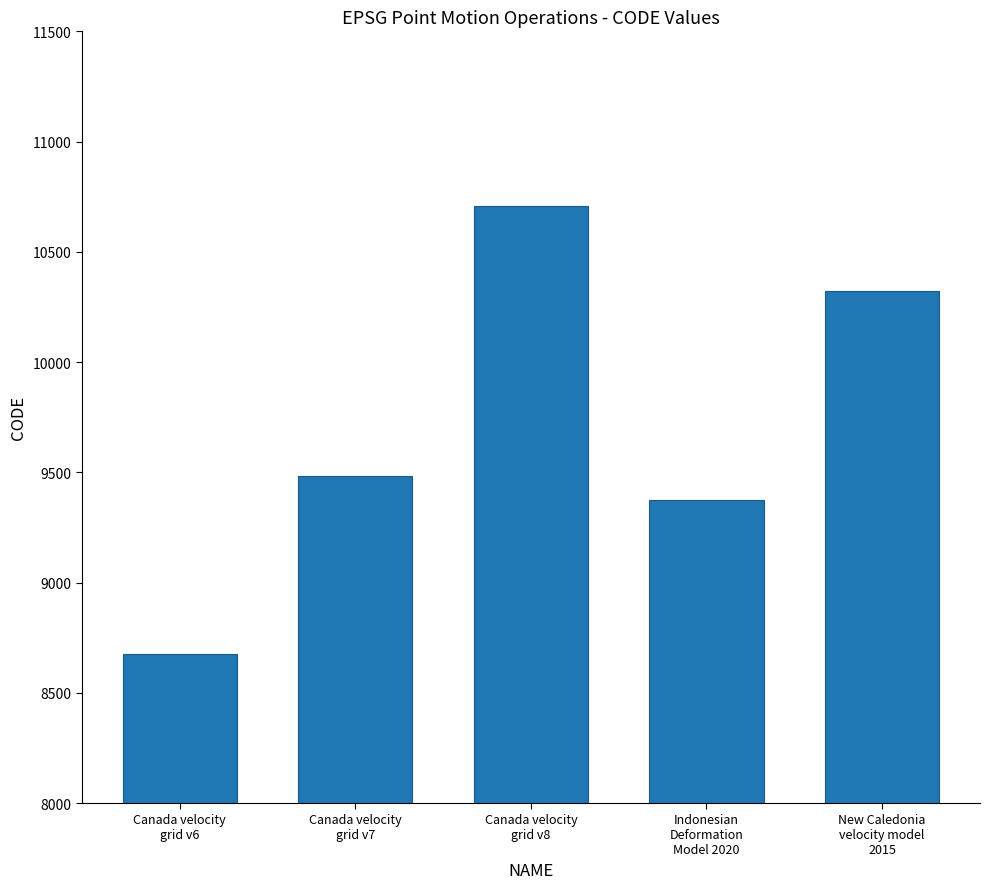

At which label is the value closest to 9691?

Canada velocity
grid v7